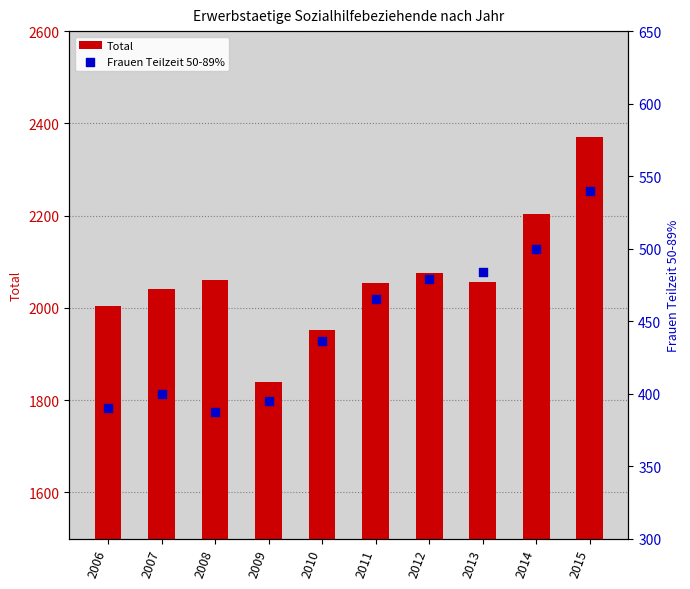

What are all the series names shown in the legend?

Total, Frauen Teilzeit 50-89%